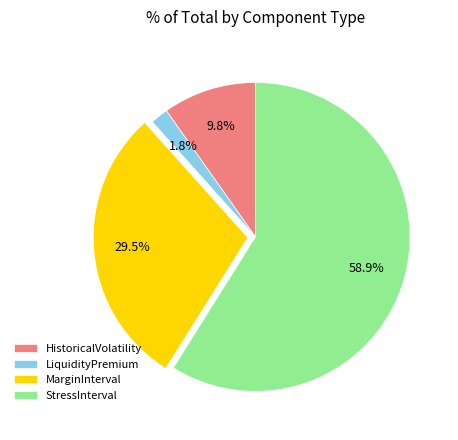

Which slice is the smallest?

LiquidityPremium